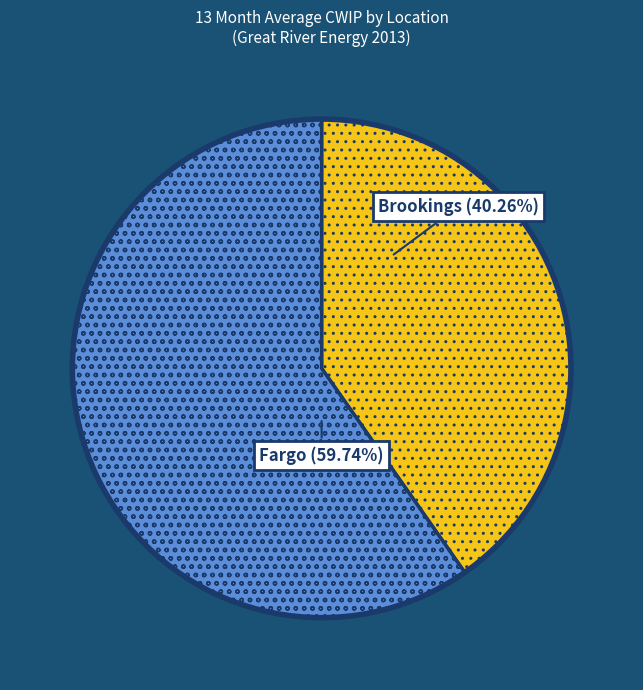

What percentage is the Brookings slice, to the nearest percent?

40%